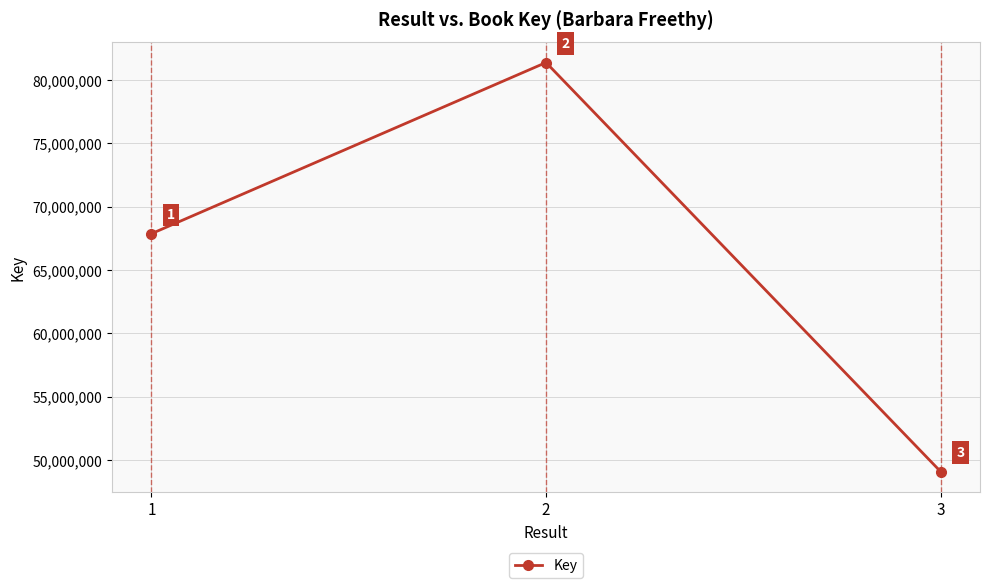

Does the chart display data point markers on the line(s)?

Yes